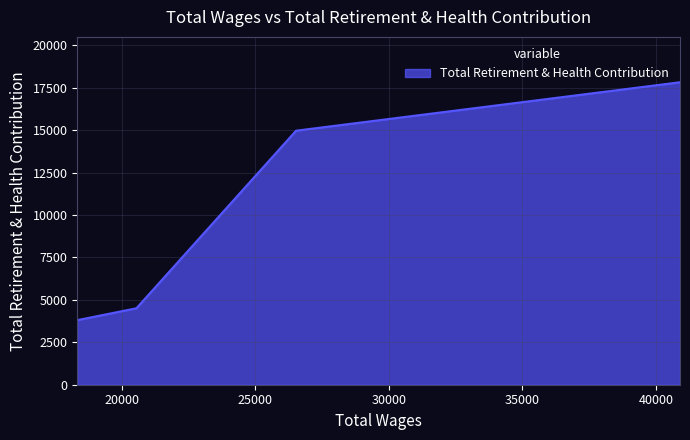

Rank the categories by value from highest to lowest.

40900.0, 26531.0, 20557.0, 18343.0